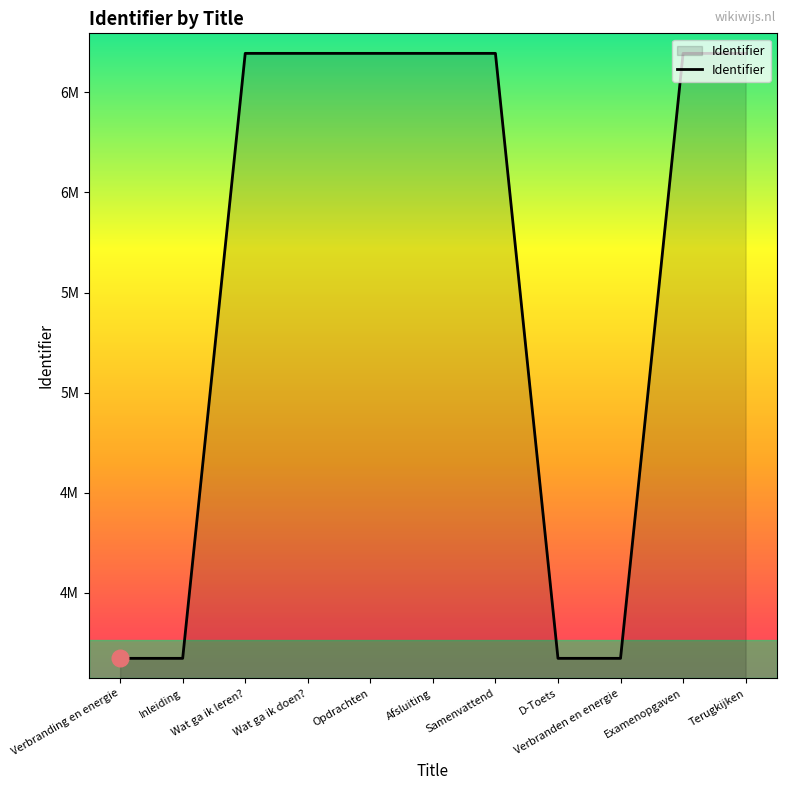

What is the change in value from Wat ga ik leren? to Examenopgaven?

+16